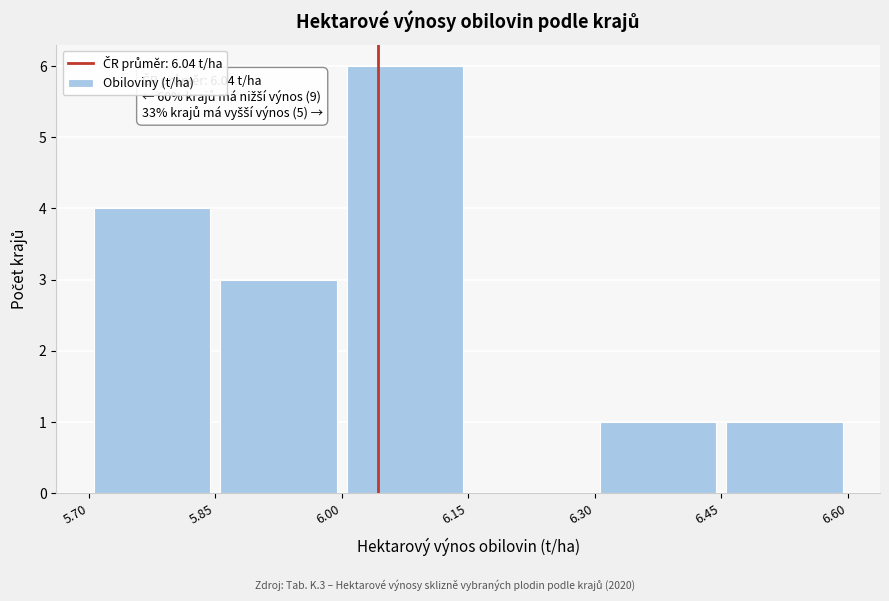

Which range on the x-axis has the tallest bar?

6.00 to 6.15